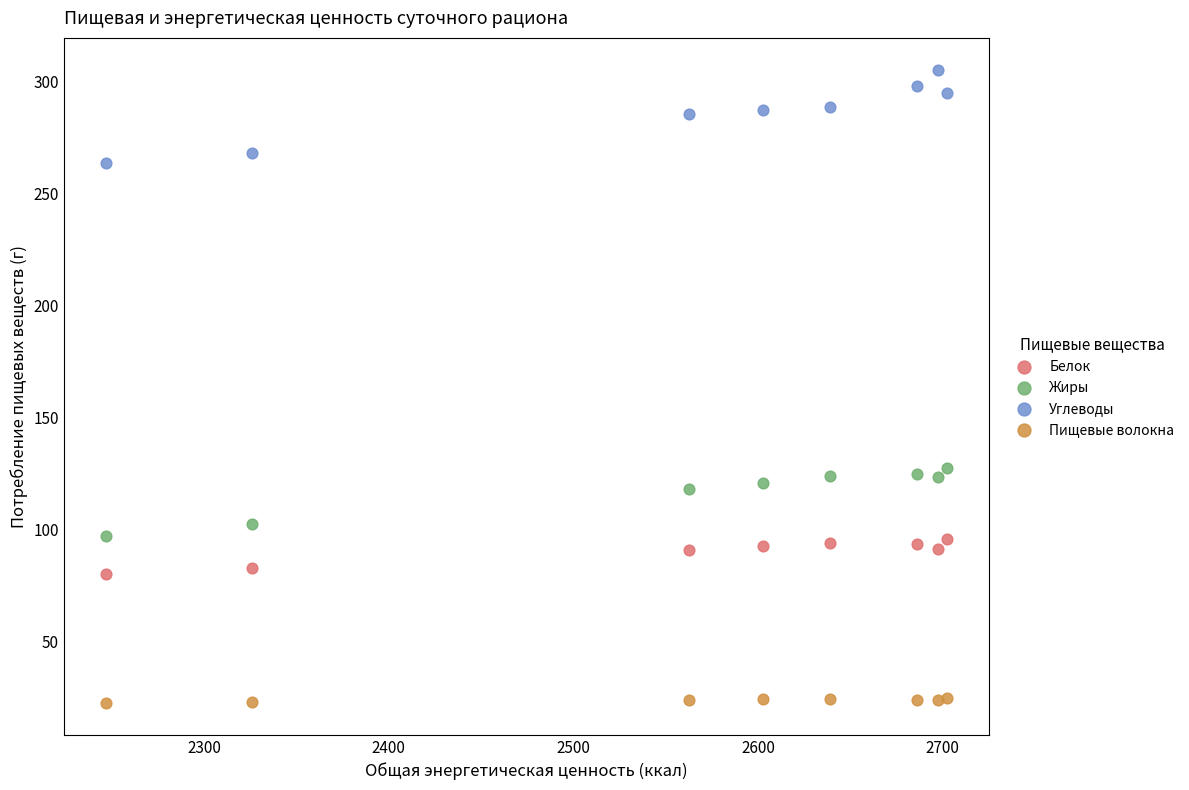

Which series reaches the minimum Y coordinate?

Пищевые волокна